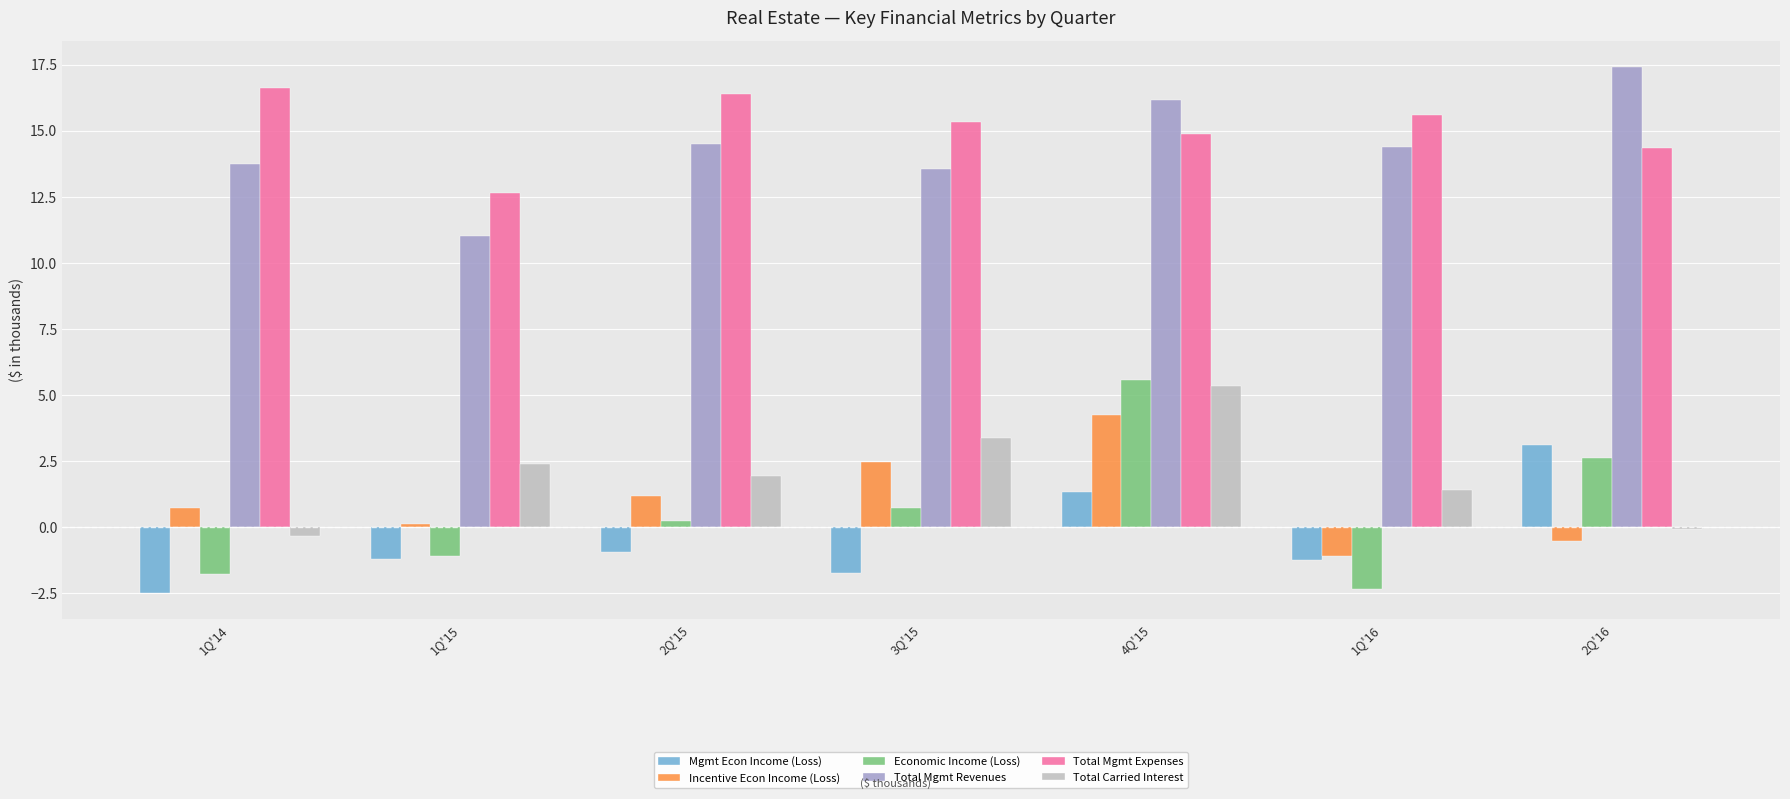

Is it true that Total Carried Interest equals -0.1 at 2Q'16?

True